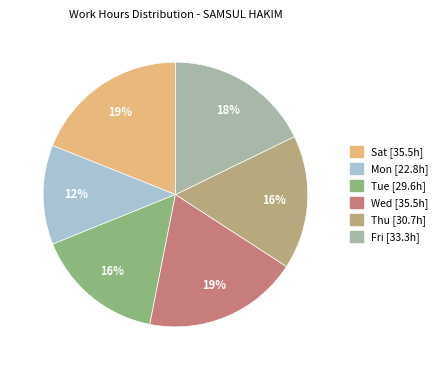

Count the number of slices in the pie.

6